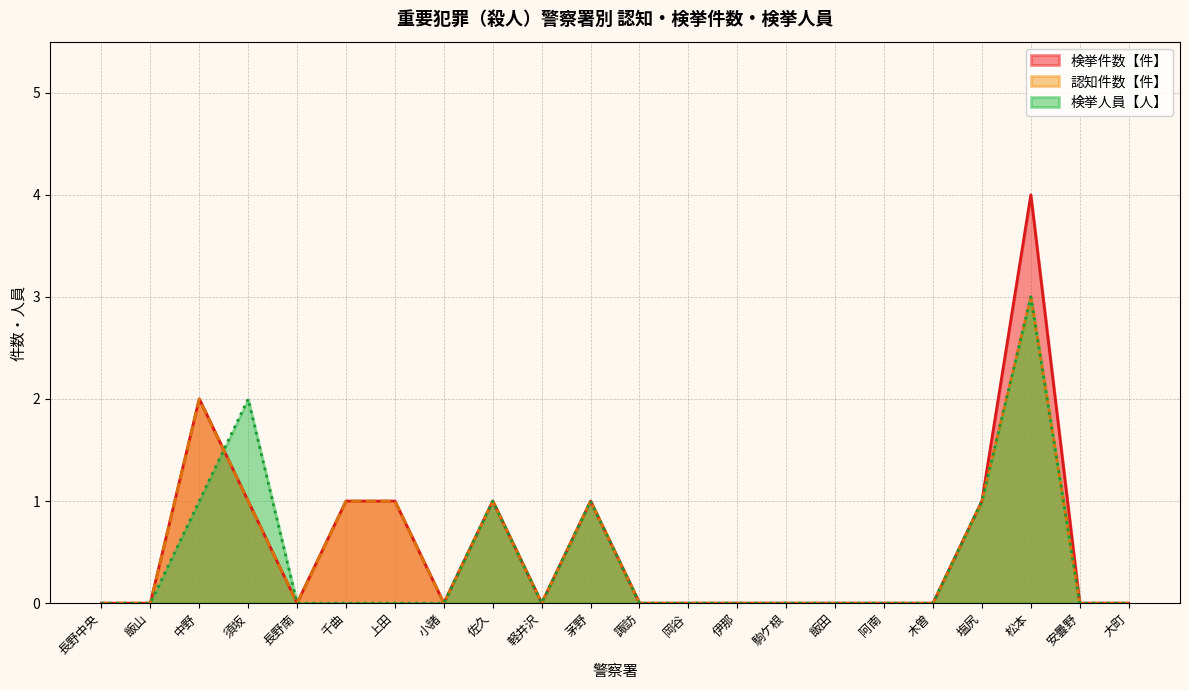

Reading left to right, list all the values displayed in this chart.

検挙件数【件】: 0	0	2	1	0	1	1	0	1	0	1	0	0	0	0	0	0	0	1	4	0	0
認知件数【件】: 0	0	2	1	0	1	1	0	1	0	1	0	0	0	0	0	0	0	1	3	0	0
検挙人員【人】: 0	0	1	2	0	0	0	0	1	0	1	0	0	0	0	0	0	0	1	3	0	0